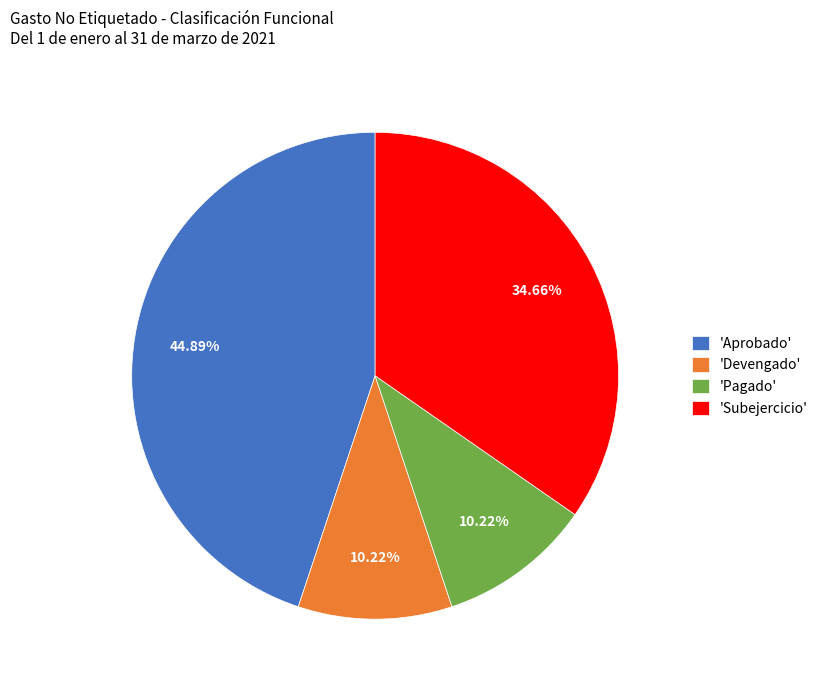

Which has a higher value, 'Devengado' or 'Aprobado'?

'Aprobado'